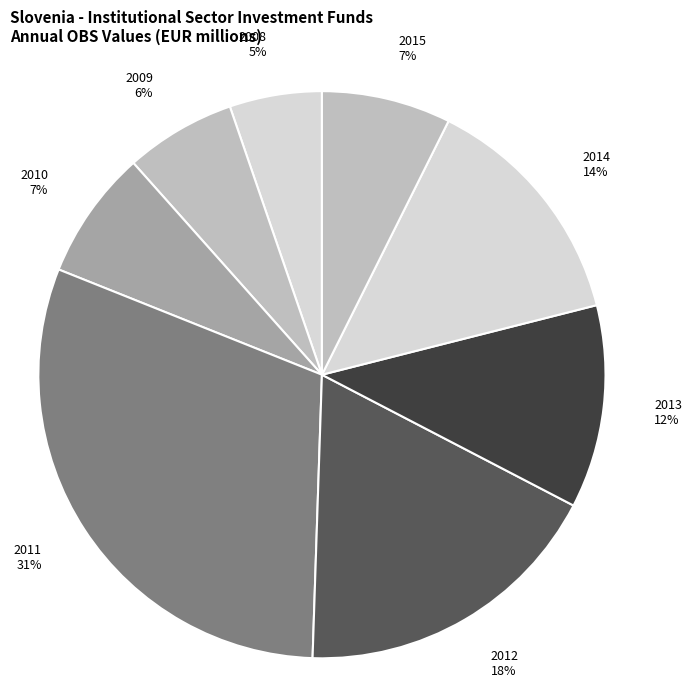

Do 2013 and 2011 together represent more than half of the pie?

No